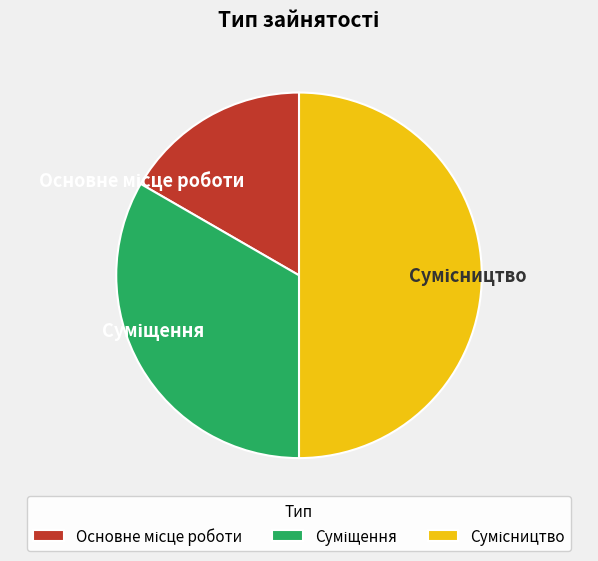

Which category has the biggest portion of the pie?

Сумісництво